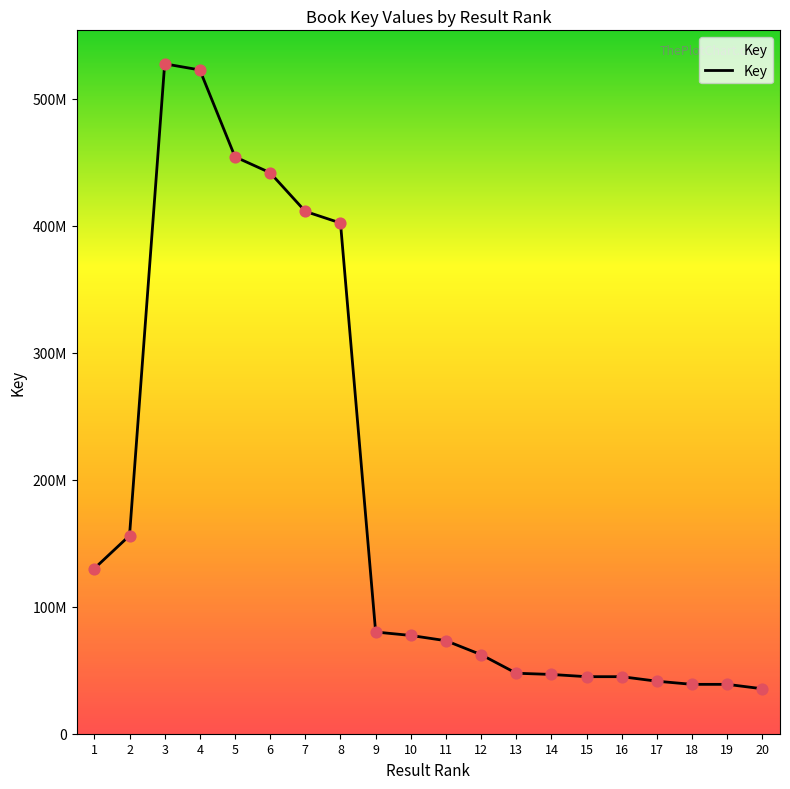

What is the ratio of the value at 9 to the value at 13?

1.7